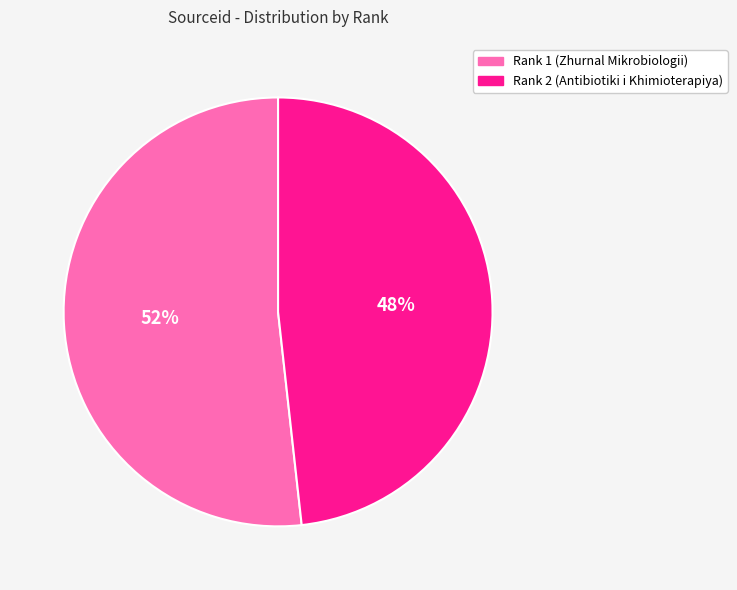

To the nearest percent, what is the average slice percentage?

50%